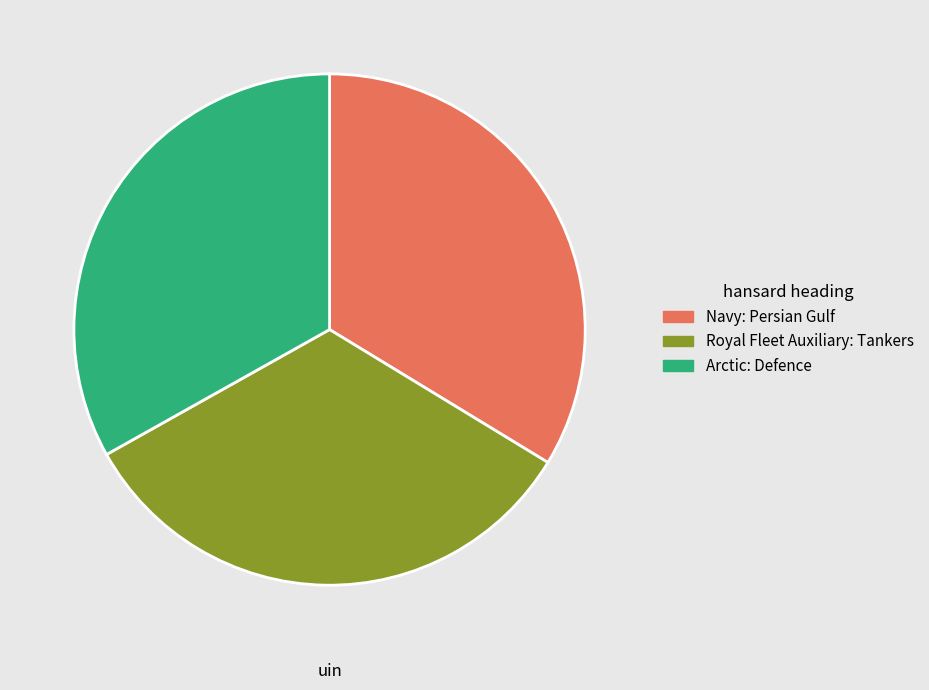

Combined, do Arctic: Defence and Royal Fleet Auxiliary: Tankers account for over 50%?

Yes